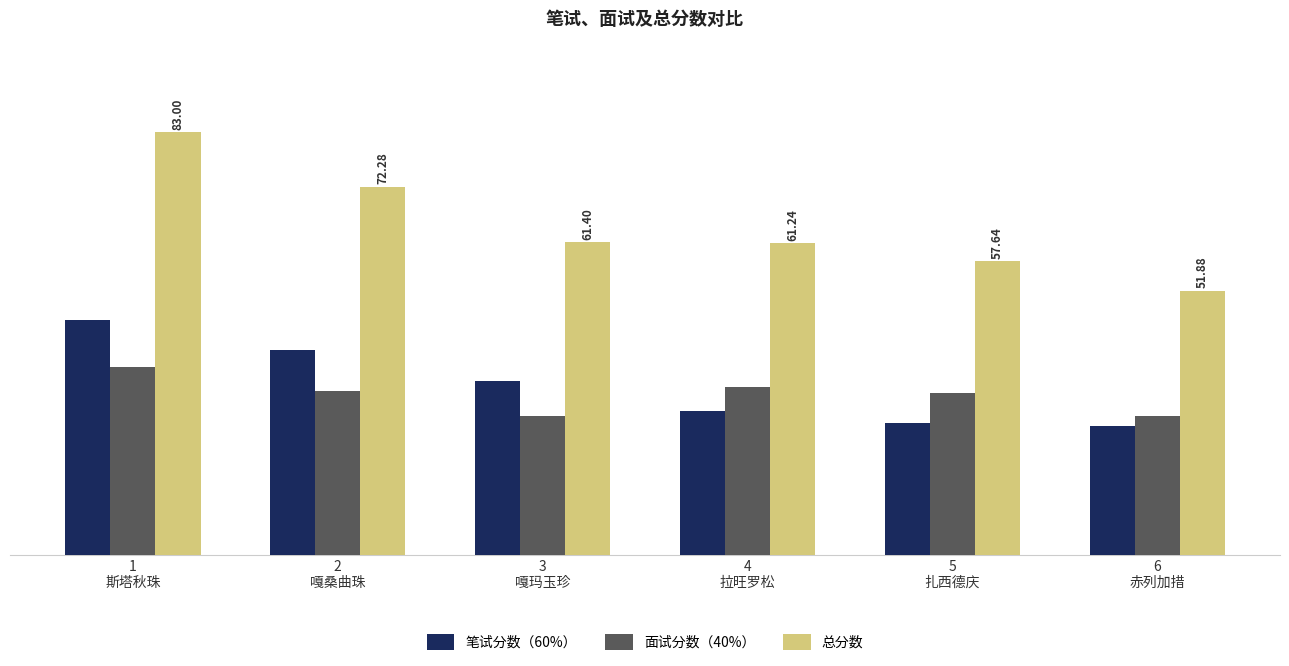

The value of 总分数 at 5
扎西德庆 is 26.0. True or false?

False